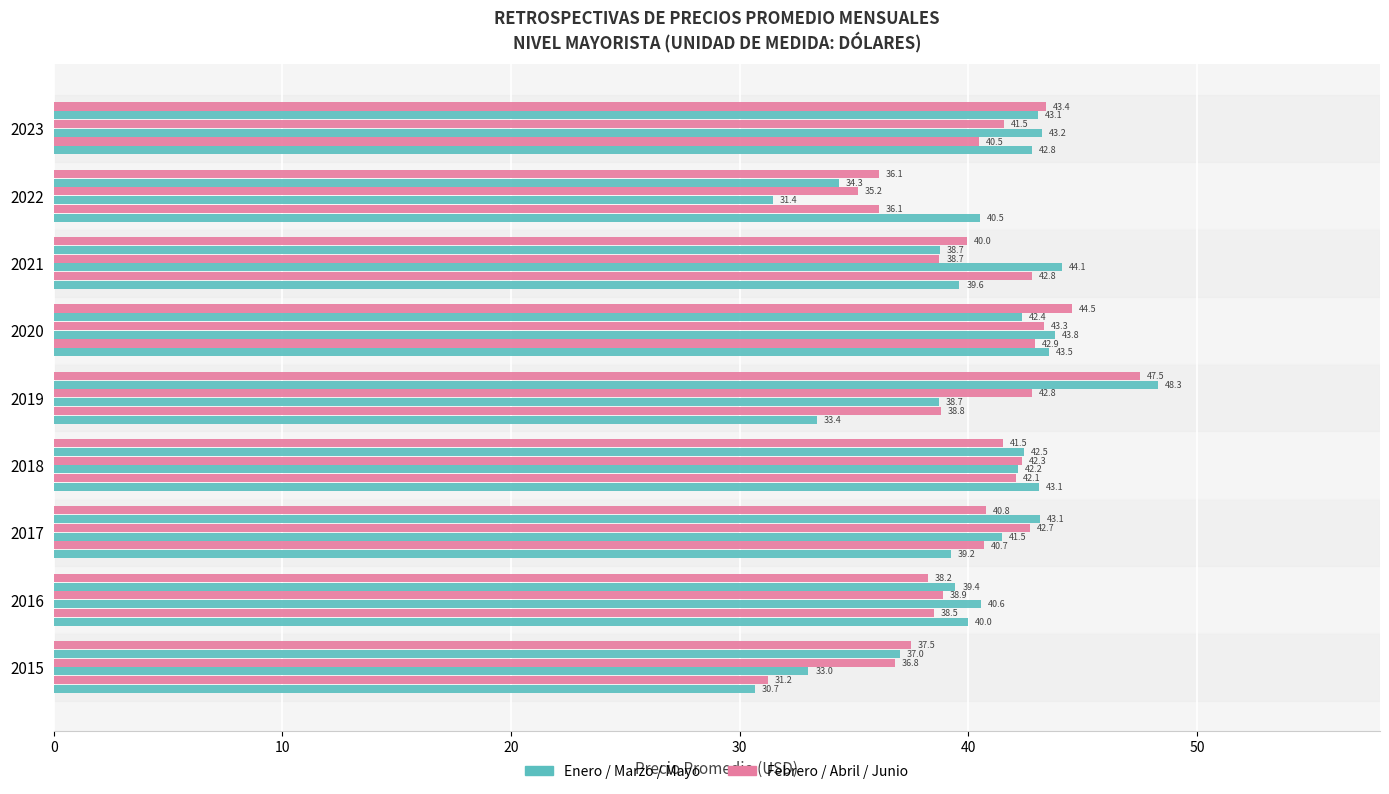

How many data points does each series have?

9